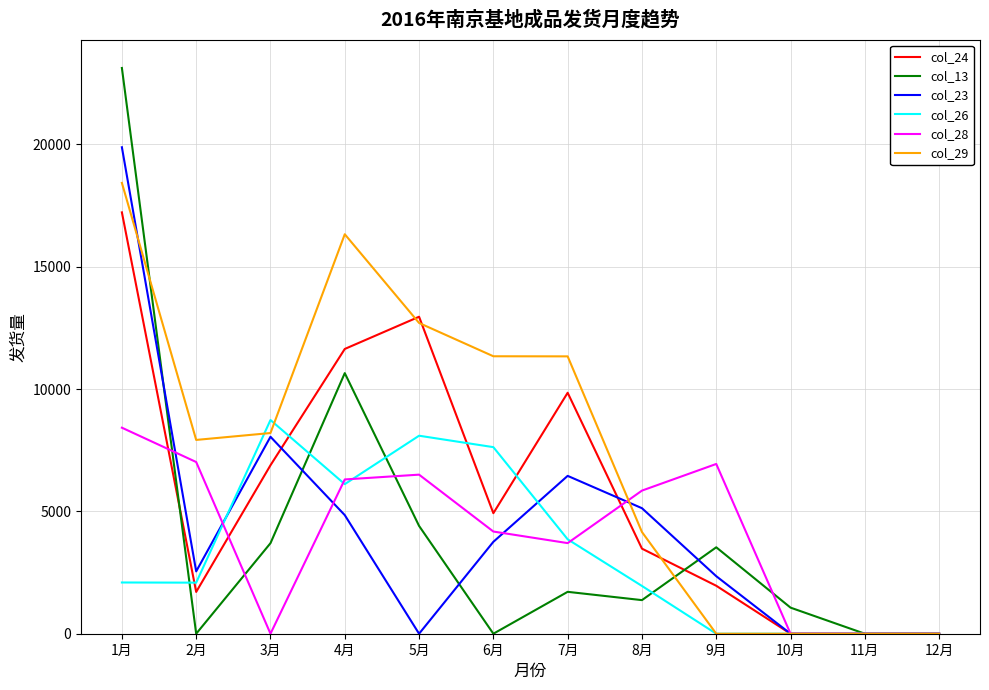

Is it true that col_26 equals -5338 at 12月?

False